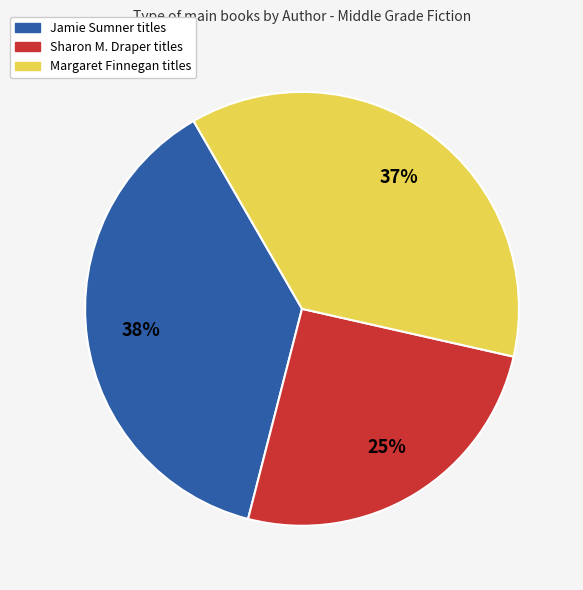

To the nearest percent, what is the average slice percentage?

33%